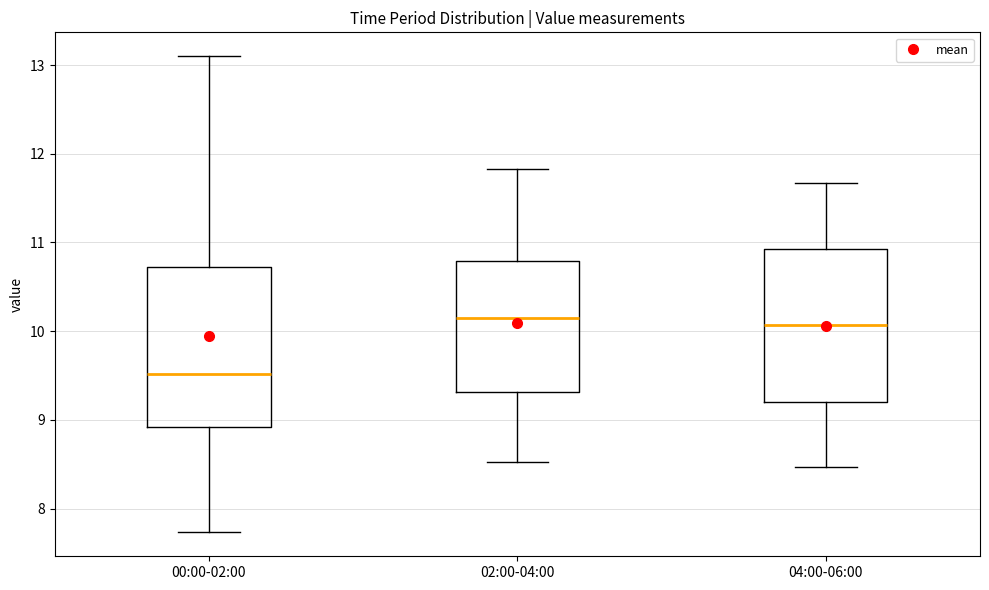

Where does the upper whisker of the box for 02:00-04:00 end on the y-axis? The values are not printed on the chart, so give them approximately, as read against the axis.

11.8